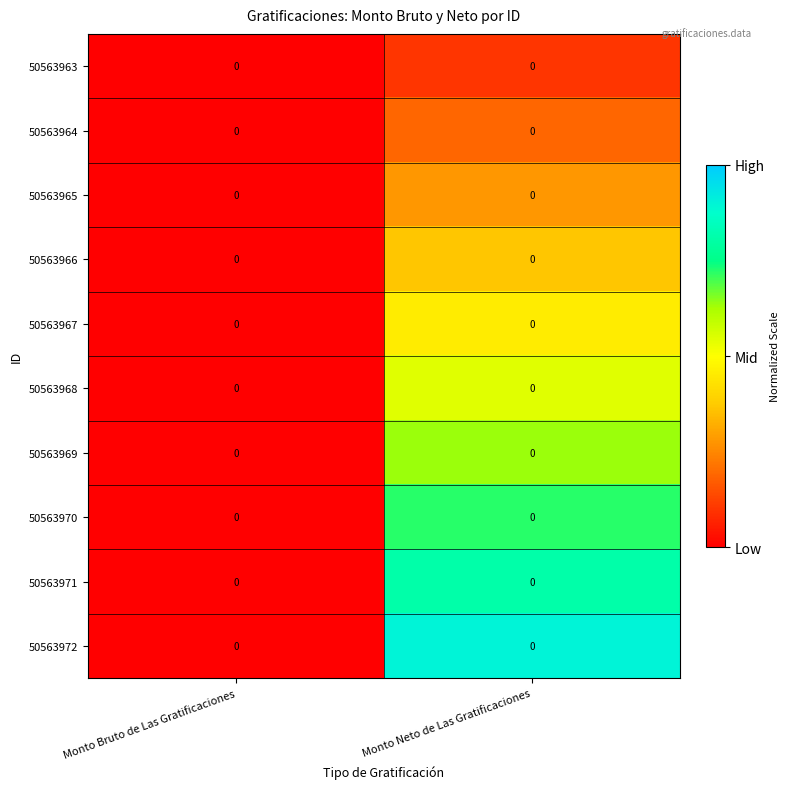

At which label does 50563969 reach its minimum?

Monto Bruto de Las Gratificaciones